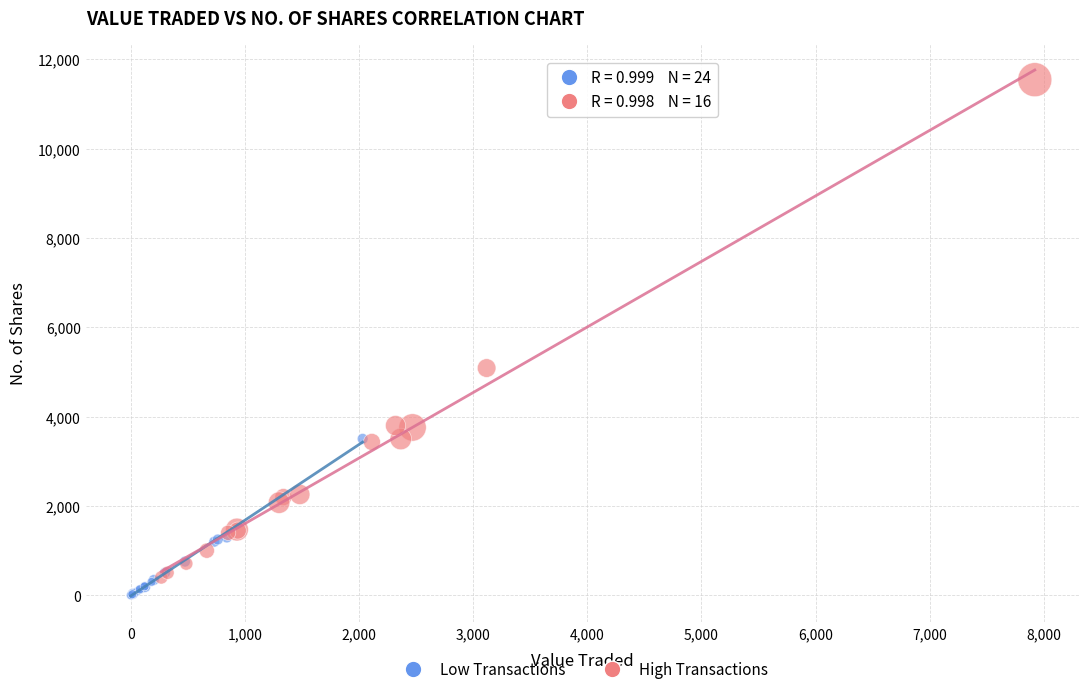

Which series has the widest spread of Y values?

High Transactions